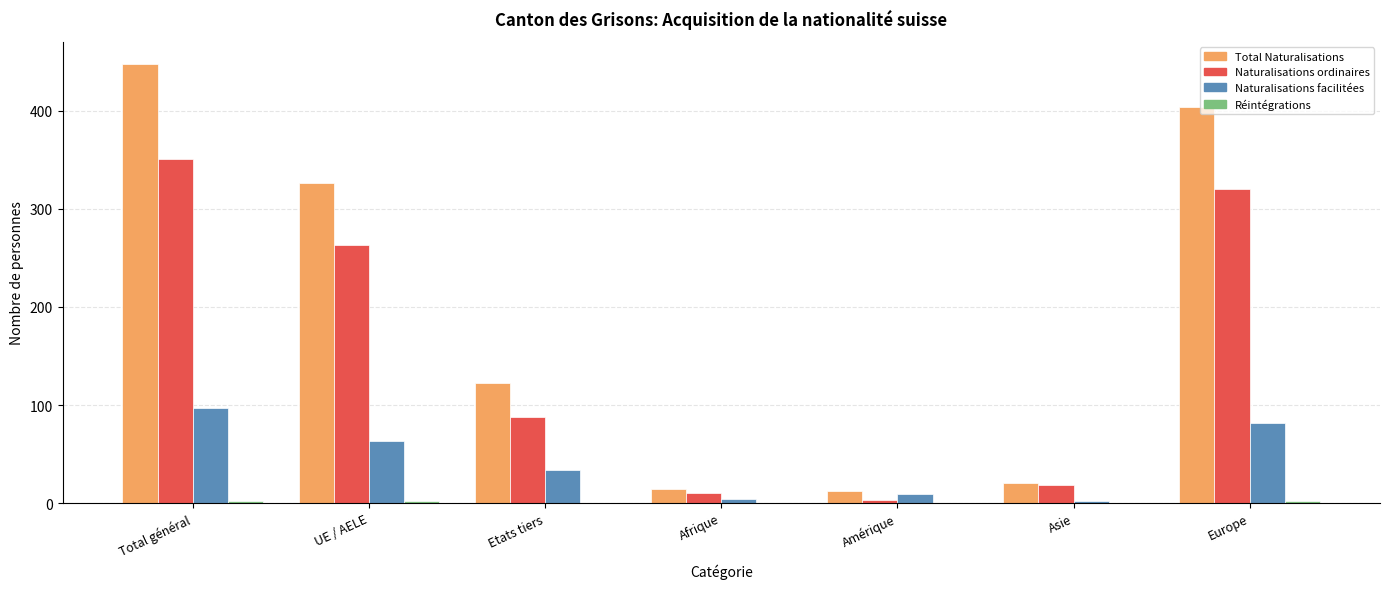

Where does the Total Naturalisations series first go above 122?

Total général